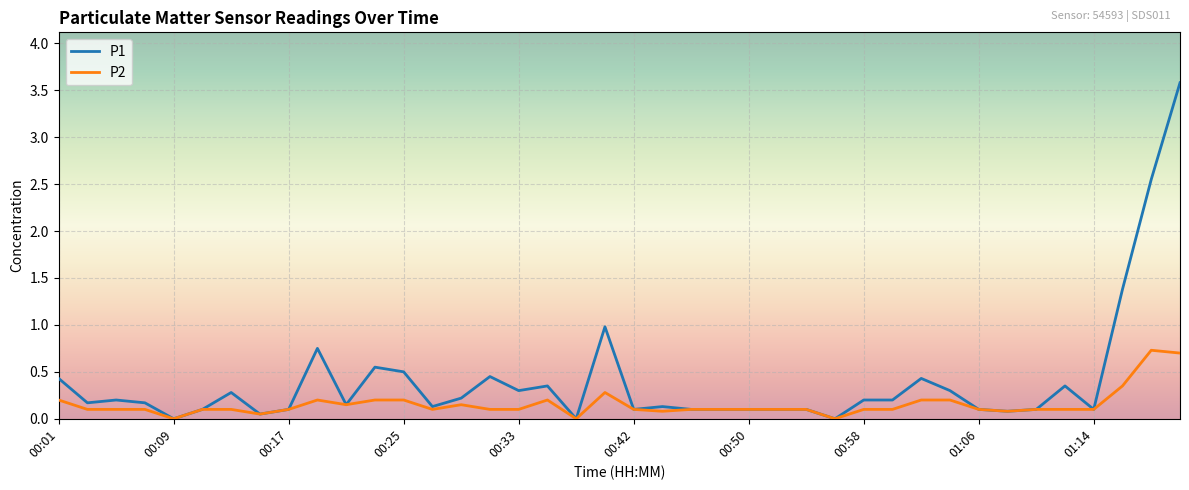

Which series has the largest total across all categories?

P1